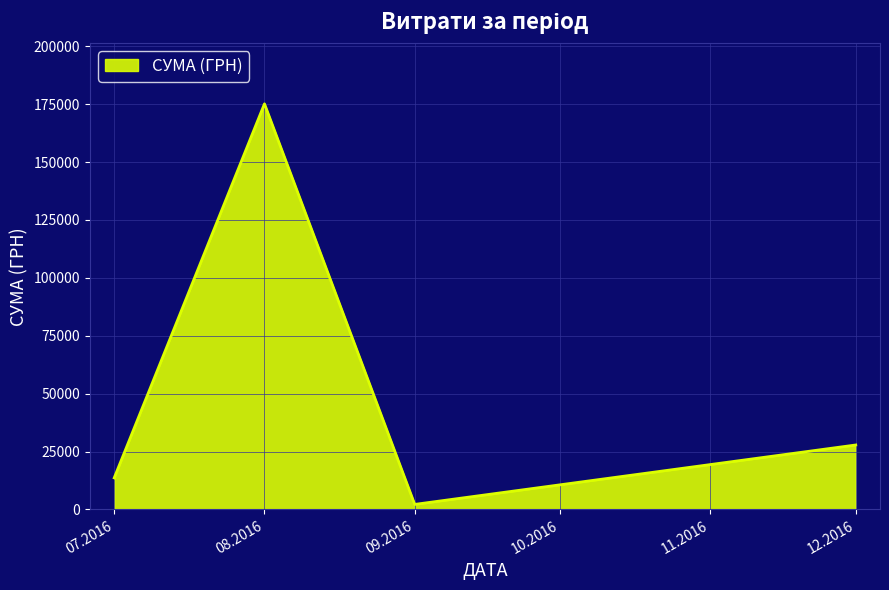

What is the difference between the maximum and second lowest values?

161520.3